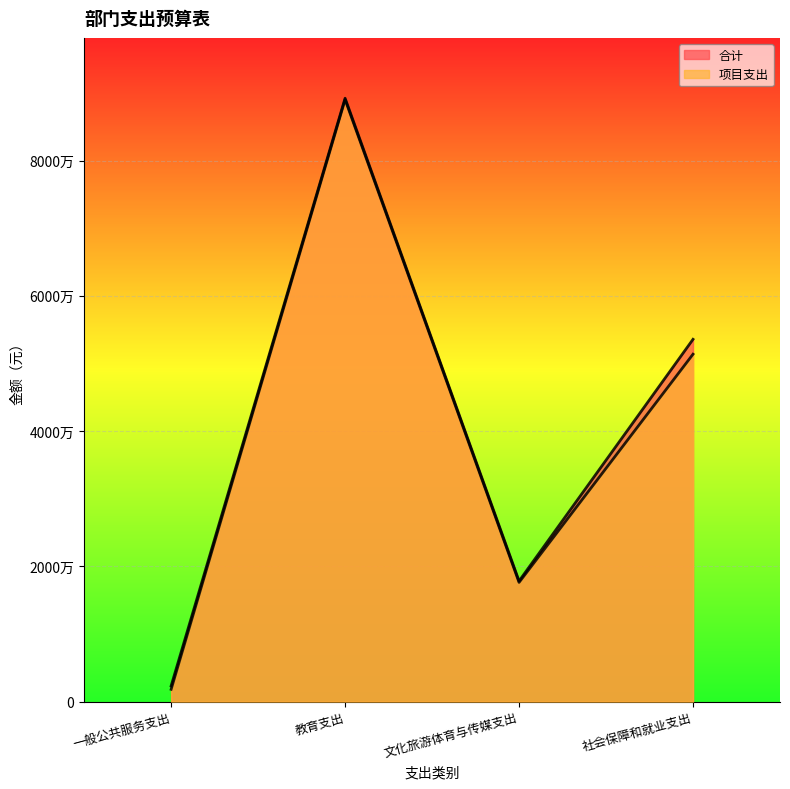

Which series has the largest total across all categories?

合计